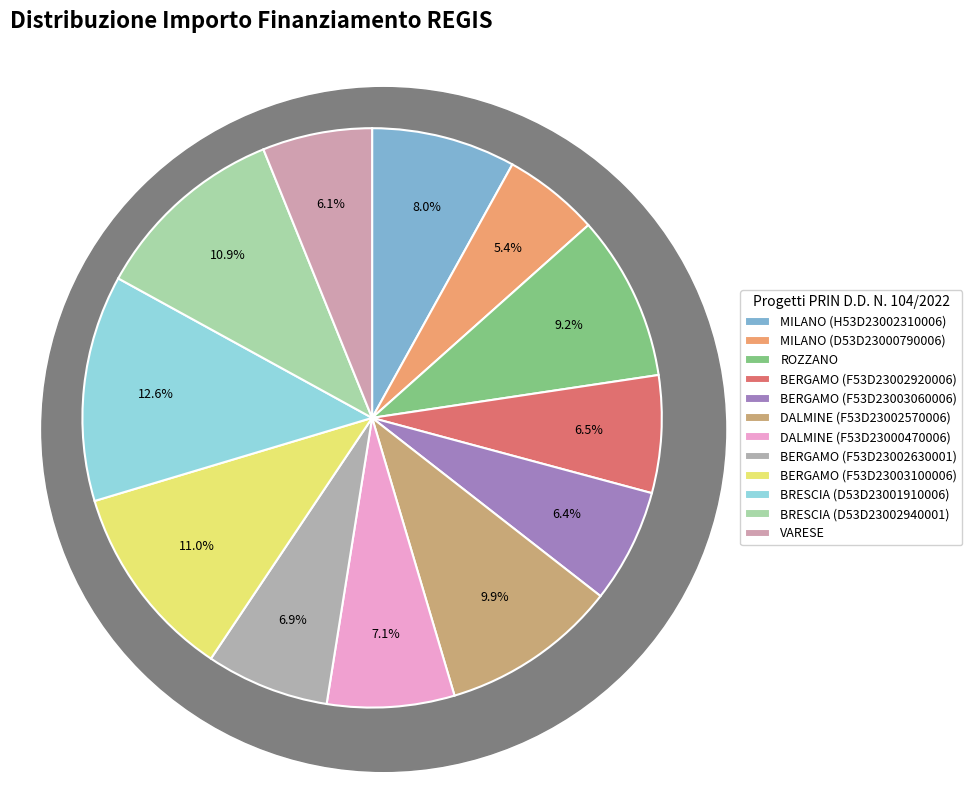

How many segments does this pie chart have?

12